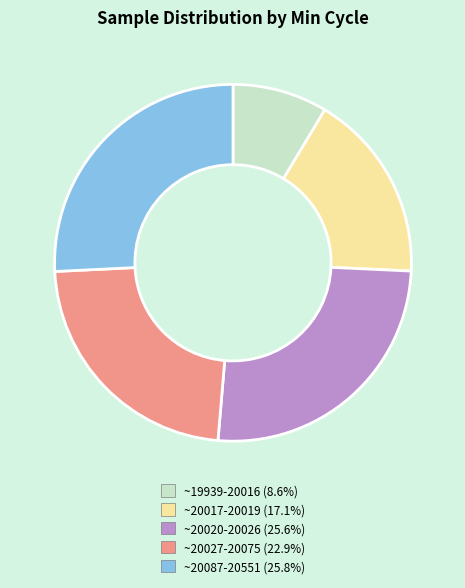

Is there a majority slice in this chart?

No